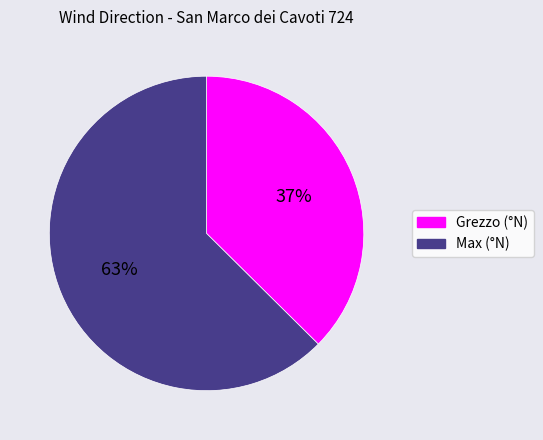

To the nearest percent, what is the average slice percentage?

50%